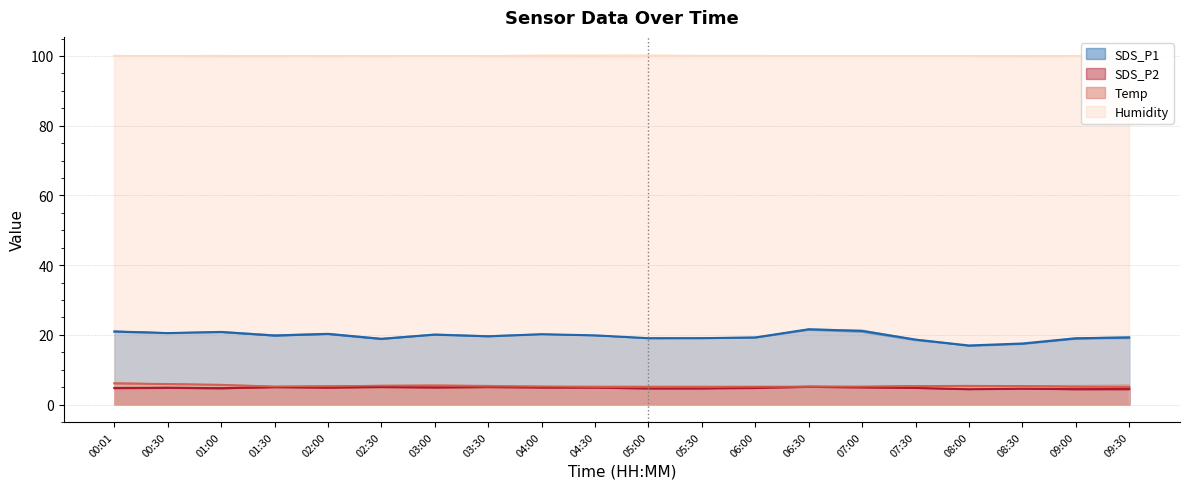

What are all the series names shown in the legend?

SDS_P1, SDS_P2, Temp, Humidity